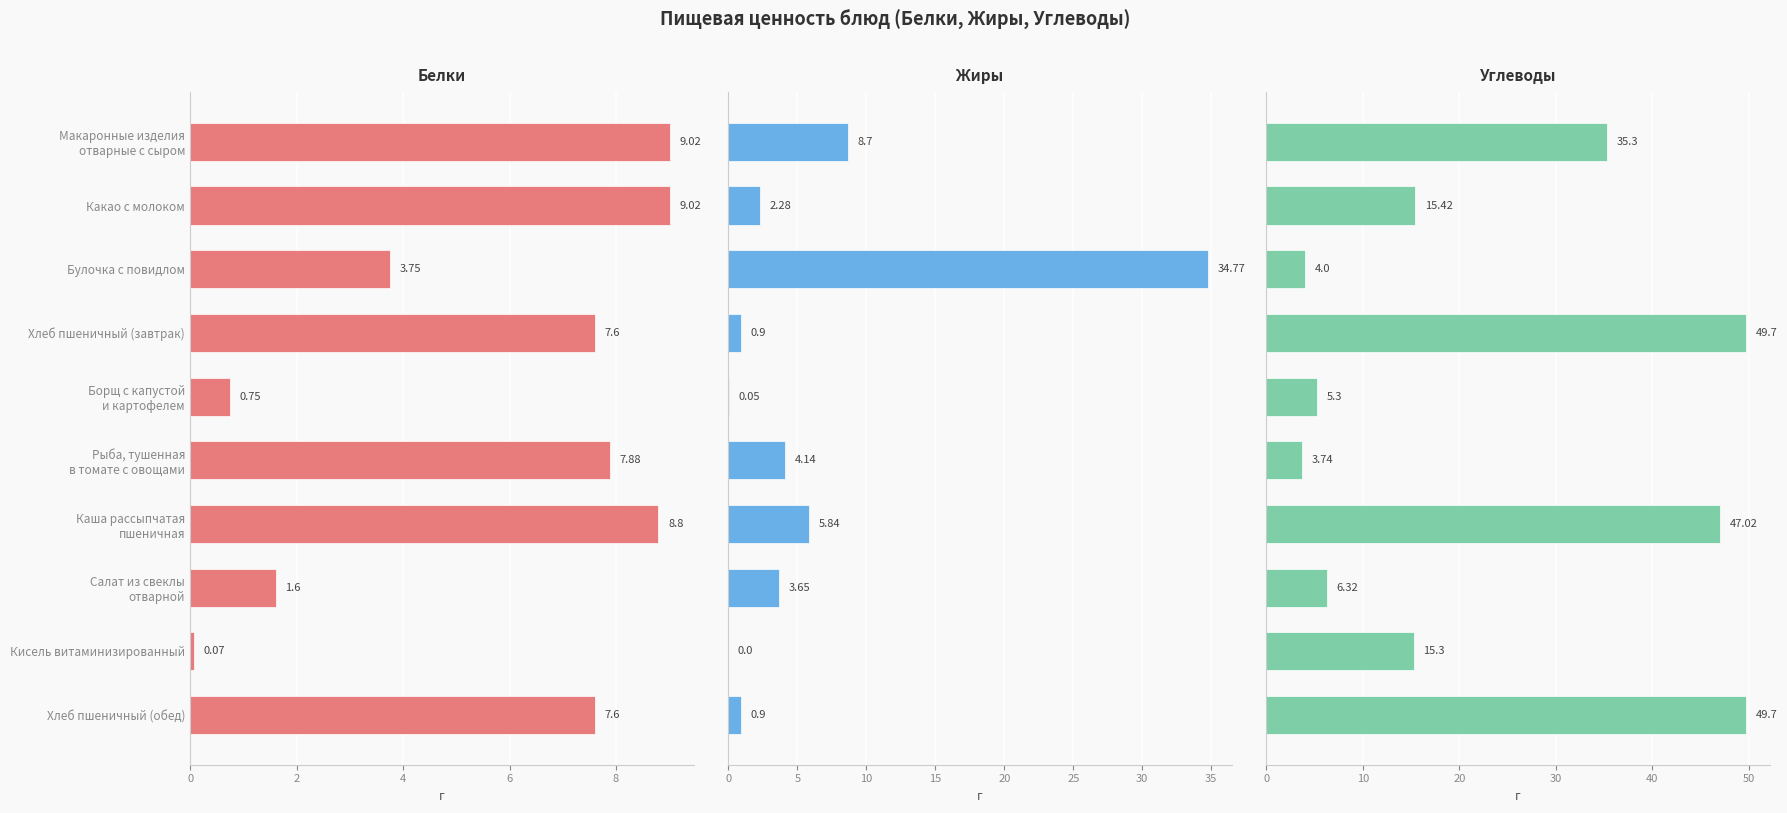

Reading left to right, transcribe all the data shown in this chart.

Белки: 9.0	9.0	3.8	7.6	0.8	7.9	8.8	1.6	0.1	7.6
Жиры: 8.7	2.3	34.8	0.9	0.1	4.1	5.8	3.6	0.0	0.9
Углеводы: 35.3	15.4	4.0	49.7	5.3	3.7	47.0	6.3	15.3	49.7